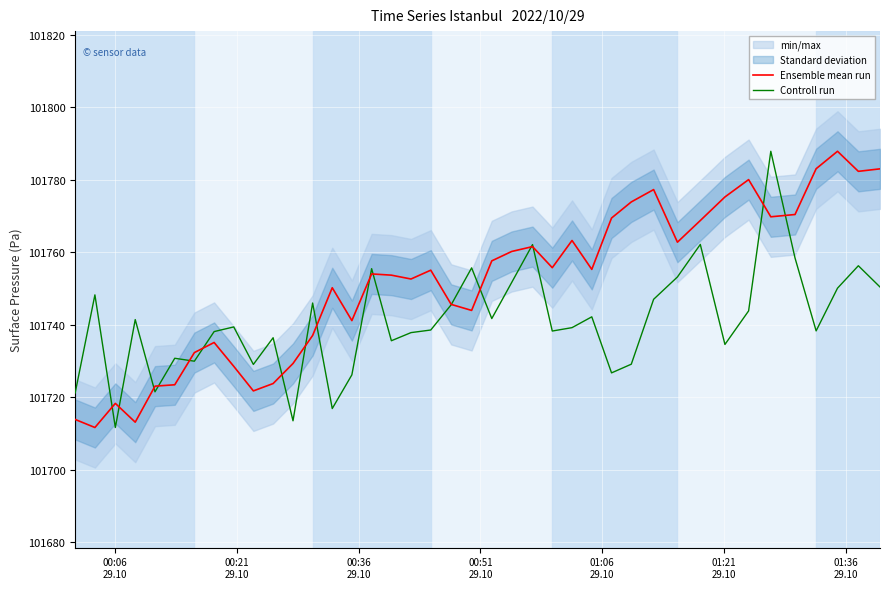

How many lines are shown in the chart?

2